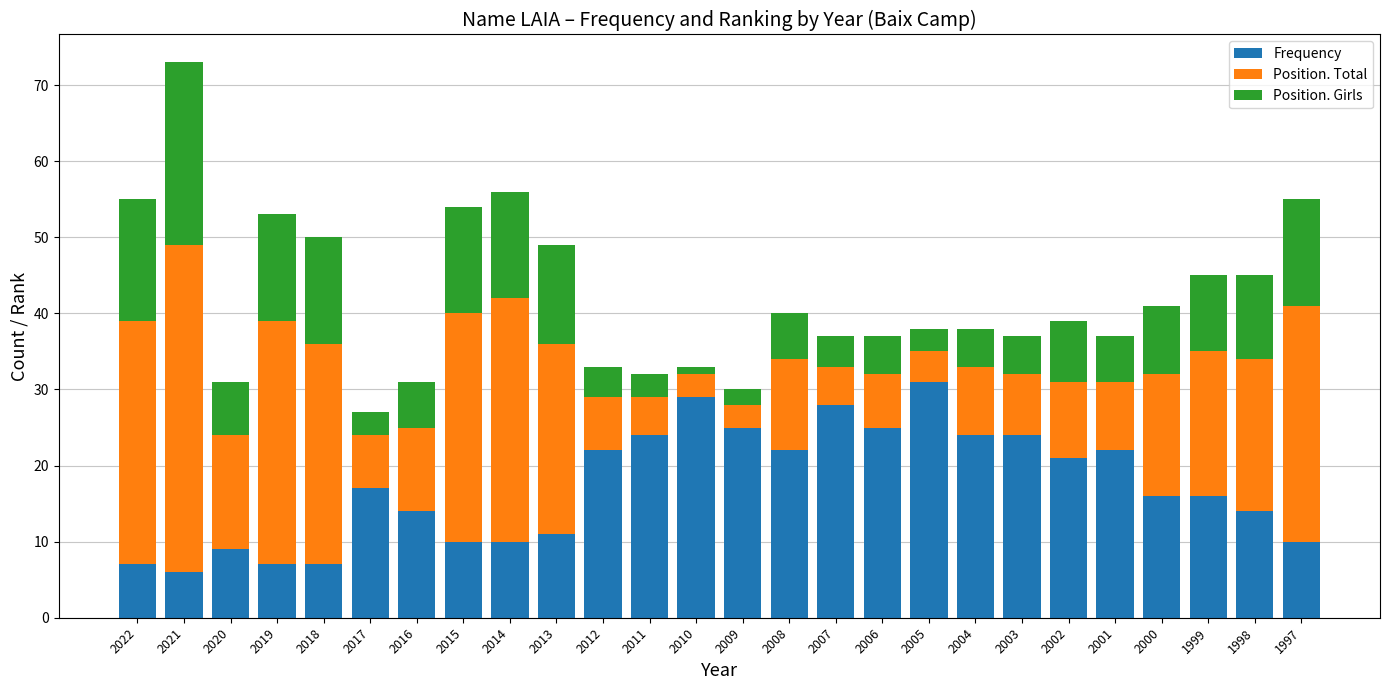

Does the chart contain stacked bars?

Yes